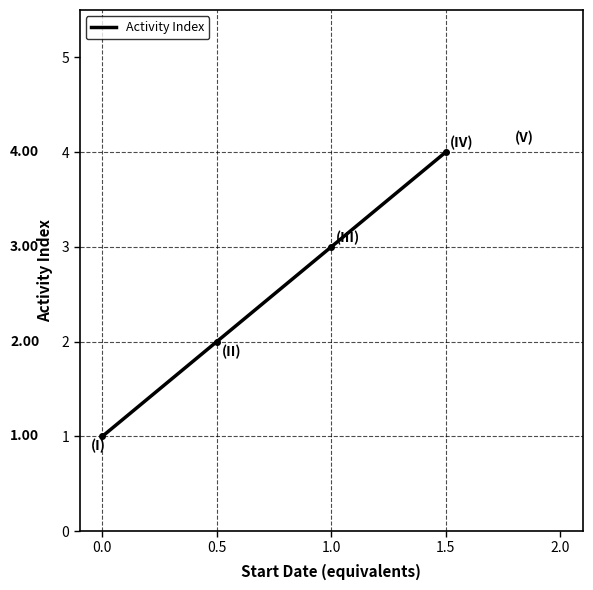

What is the difference between the maximum and minimum values?

3.0